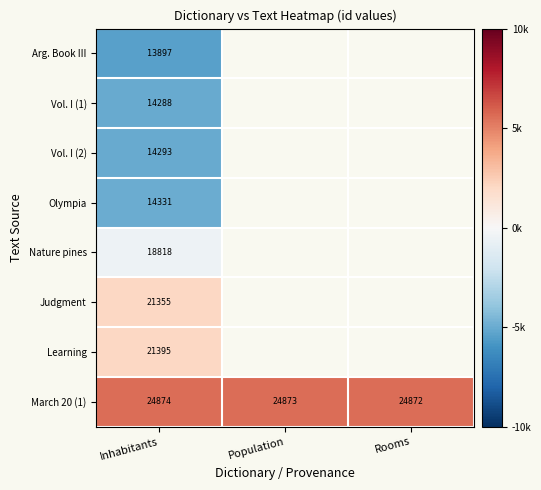

What is the spread (max minus min) of values at Inhabitants?

10977.0